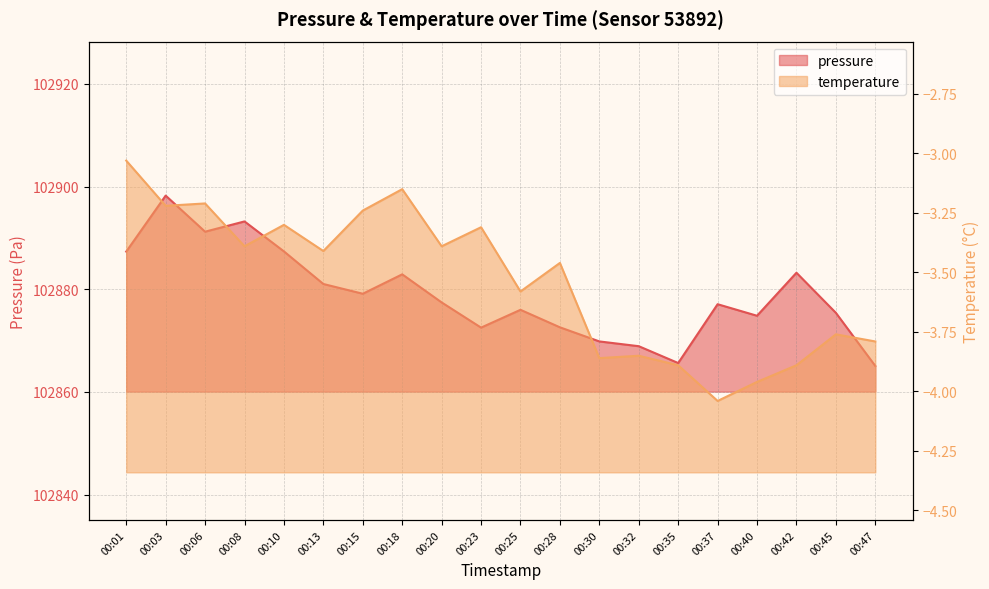

Reading left to right, list all the values displayed in this chart.

pressure: 102887.3	102898.2	102891.2	102893.2	102887.4	102881.0	102879.1	102882.9	102877.4	102872.5	102876.0	102872.6	102869.8	102868.9	102865.6	102877.1	102874.8	102883.2	102875.4	102865.1
temperature: -3.0	-3.2	-3.2	-3.4	-3.3	-3.4	-3.2	-3.1	-3.4	-3.3	-3.6	-3.5	-3.9	-3.9	-3.9	-4.0	-4.0	-3.9	-3.8	-3.8